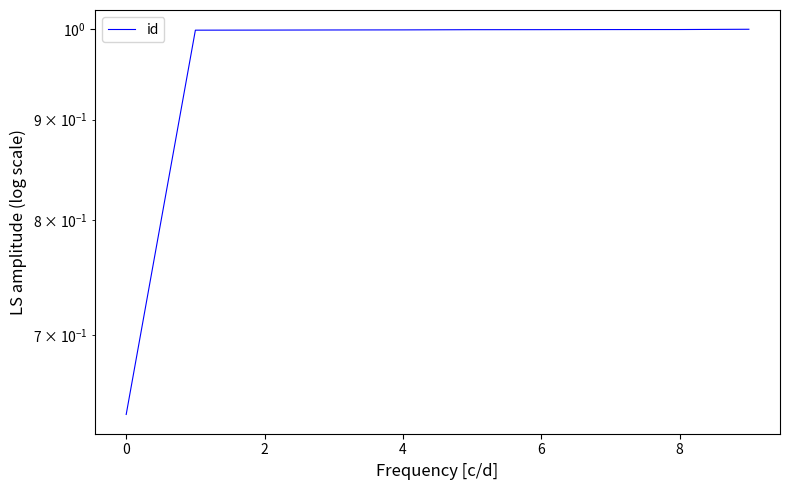

What is the maximum value shown in the chart?

1.0